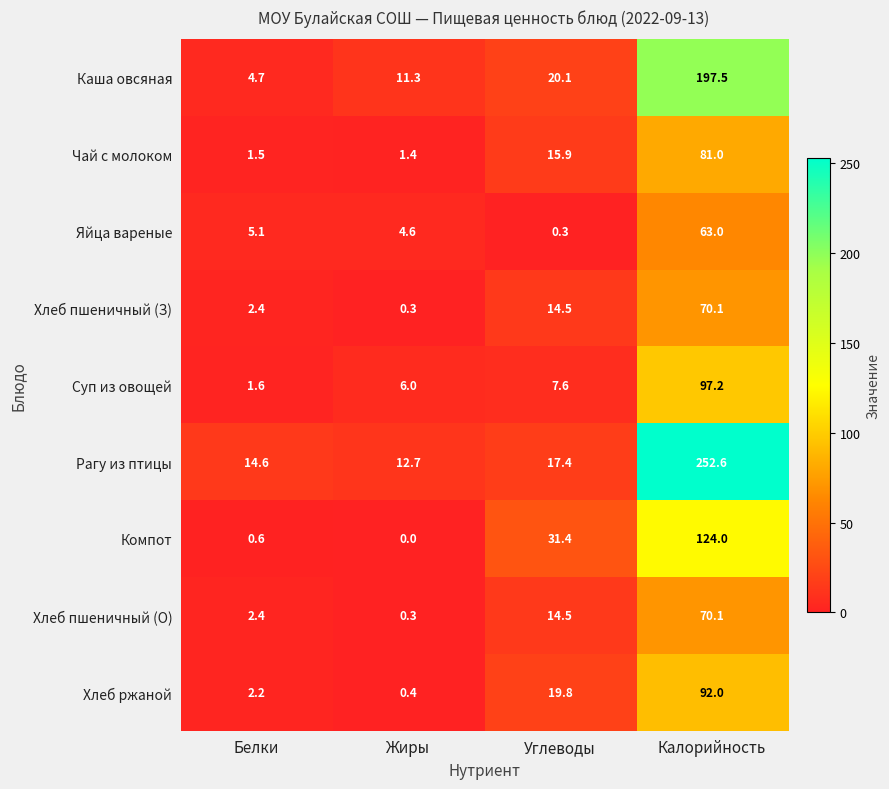

Which series has the largest range (max minus min)?

Рагу из птицы